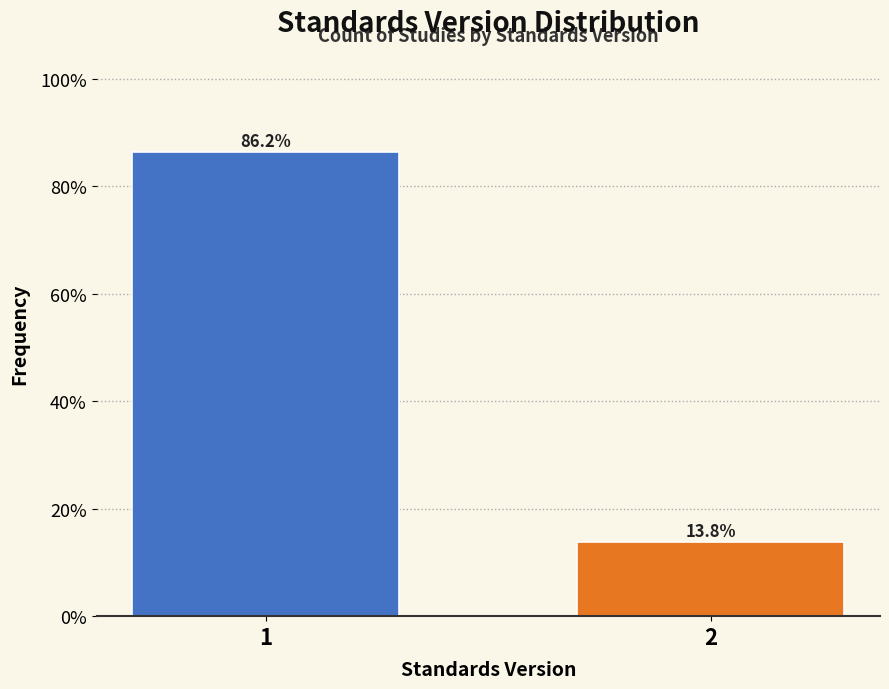

What is the average value?

50.0